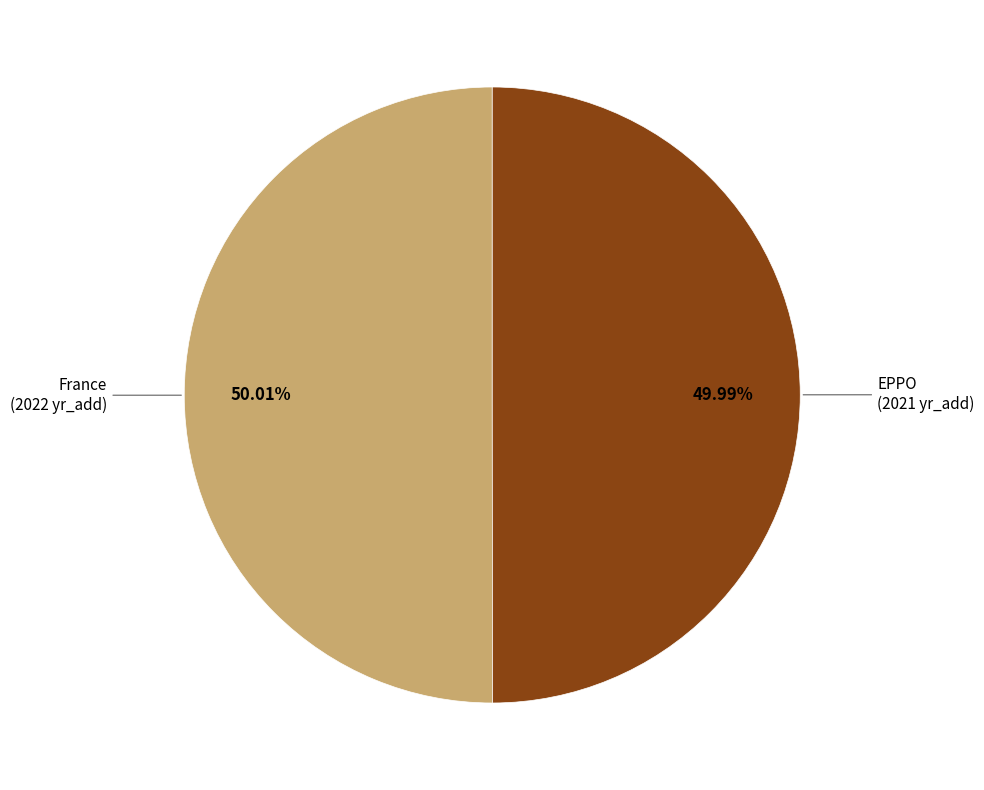

Approximately how many times larger is the value at France compared to EPPO?

1.0